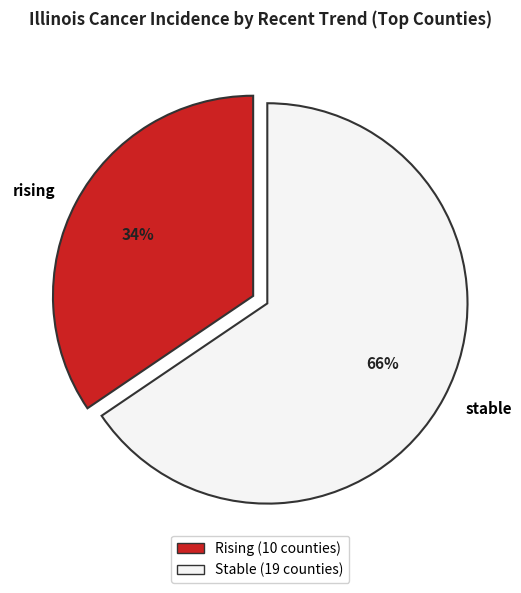

To the nearest percent, what is the combined percentage of rising and stable?

100%